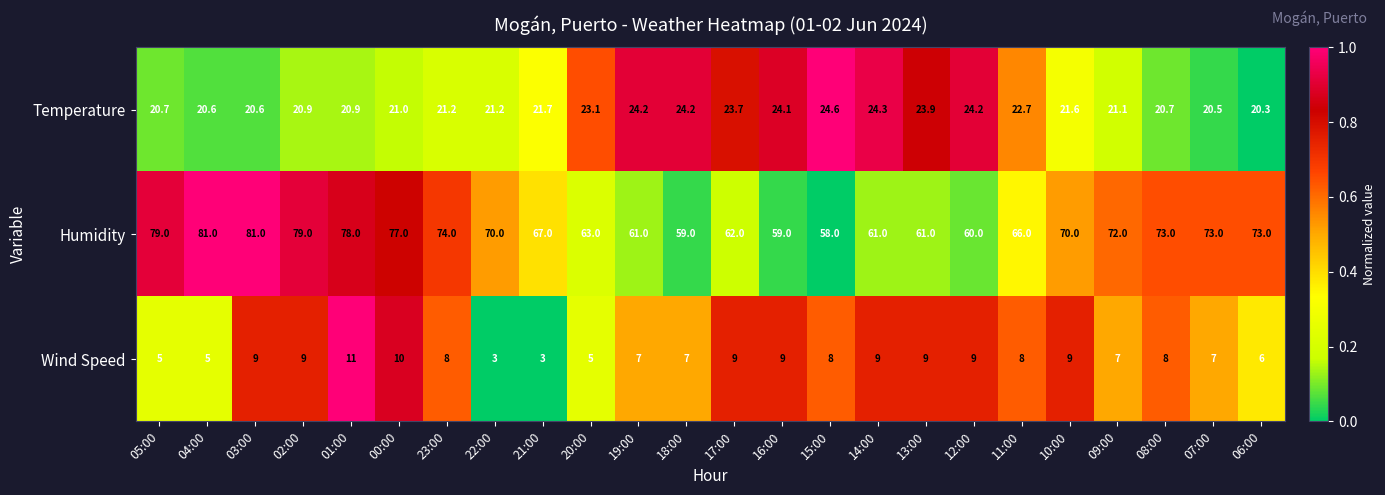

What is the sum of the Humidity values at 07:00 and 00:00?

150.0